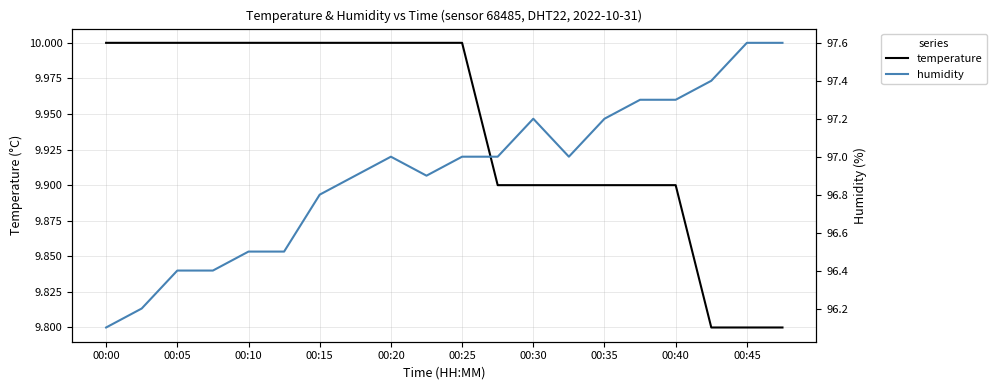

What is the maximum value for humidity?

97.6